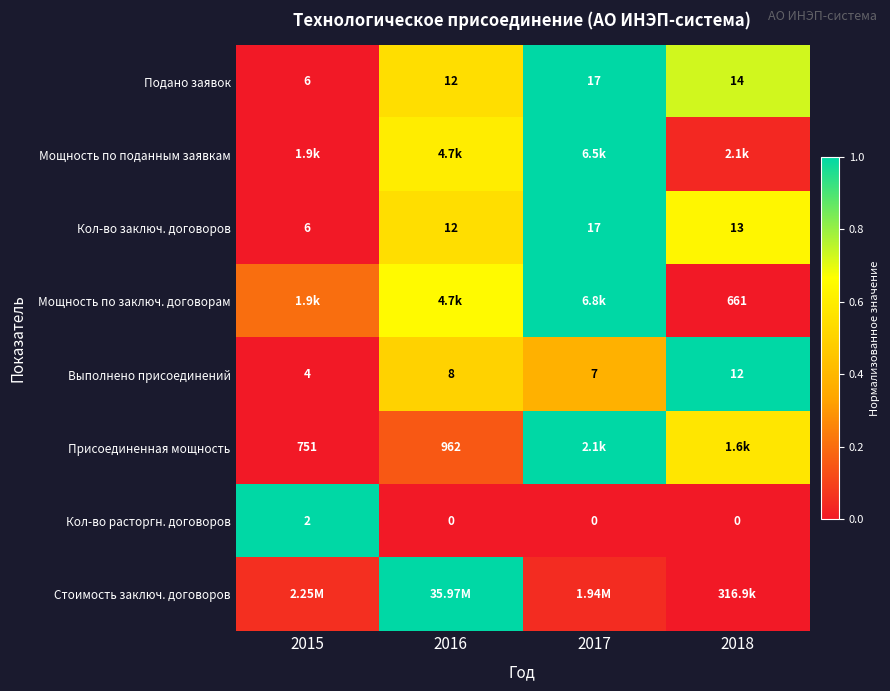

List the labels in order of Мощность по заключ. договорам value, largest first.

2017, 2016, 2015, 2018